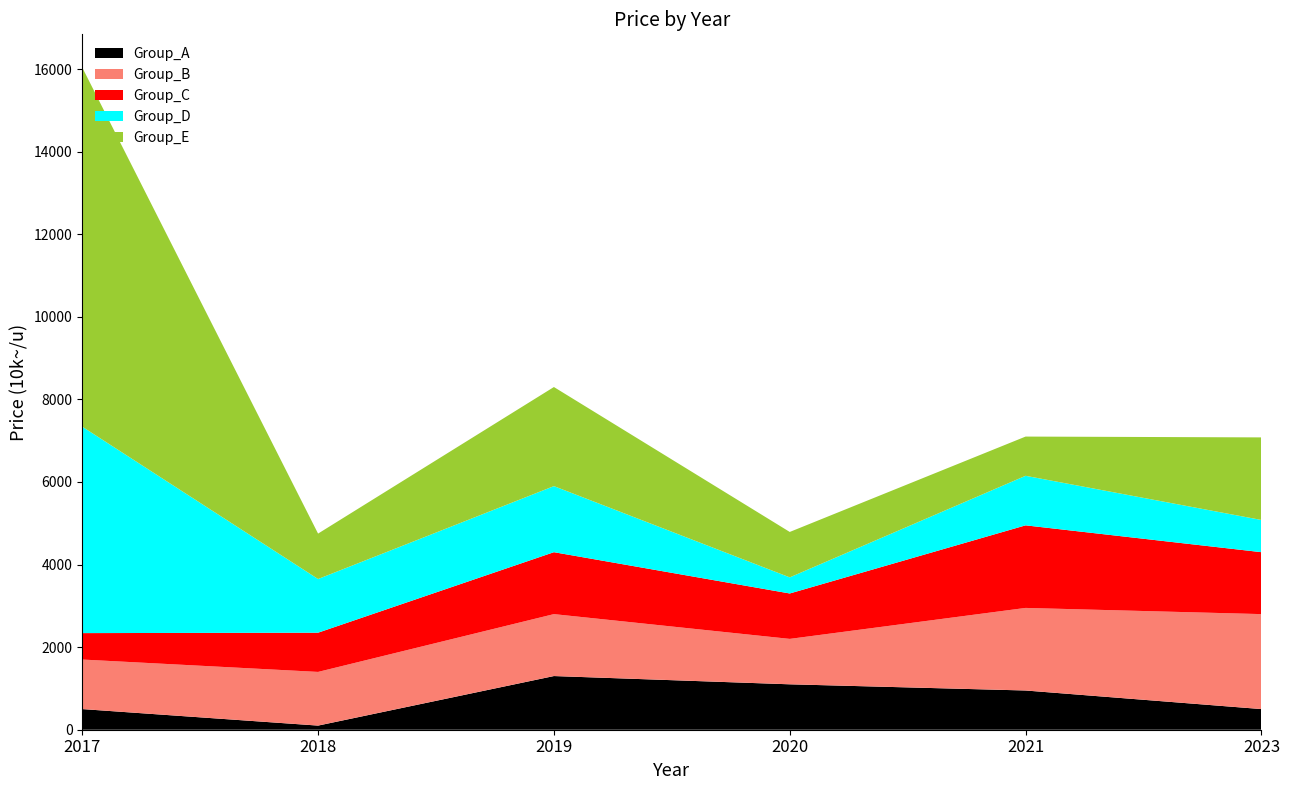

Reading right to left, list all the values displayed in this chart.

Group_A: 500	950	1100	1300	100	500
Group_B: 2300	2000	1100	1500	1300	1200
Group_C: 1500	2000	1100	1500	950	640
Group_D: 780	1200	390	1600	1300	5000
Group_E: 2000	950	1100	2400	1100	8700